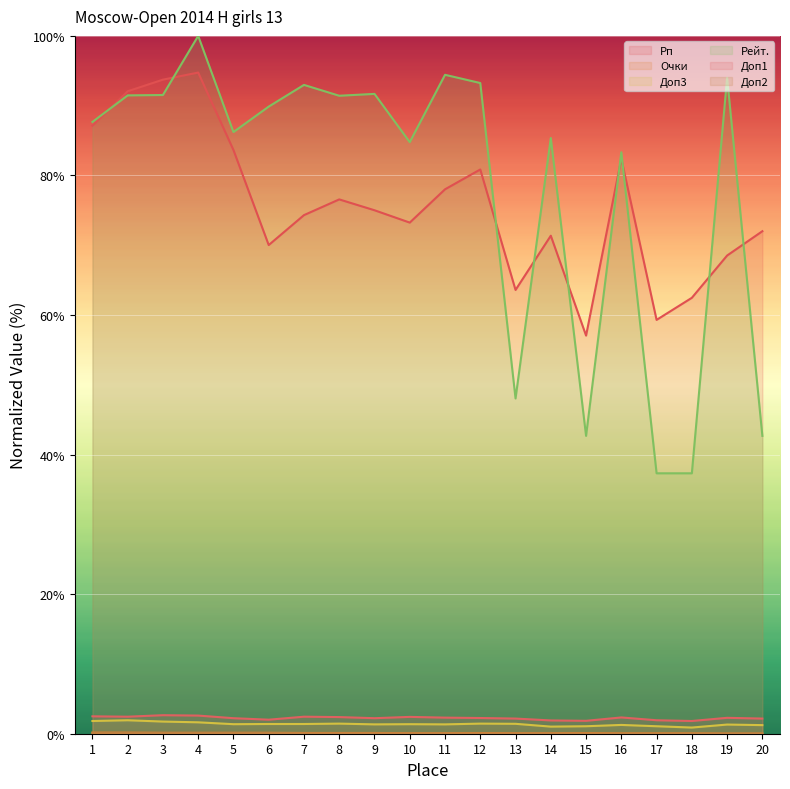

What is the value of the Рп point at the 9th from the left?

75.0